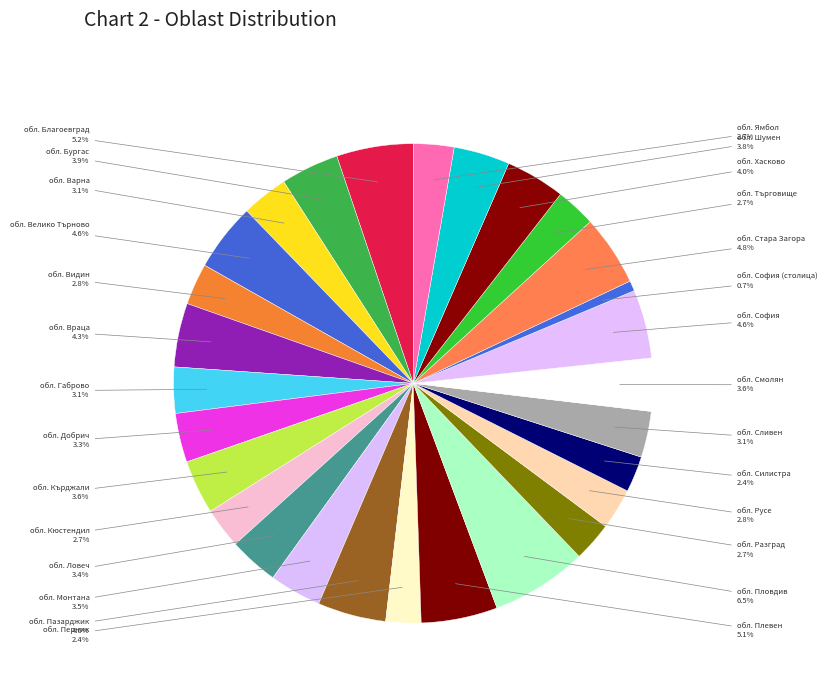

To the nearest percent, what percentage of the pie is обл. Габрово?

3%